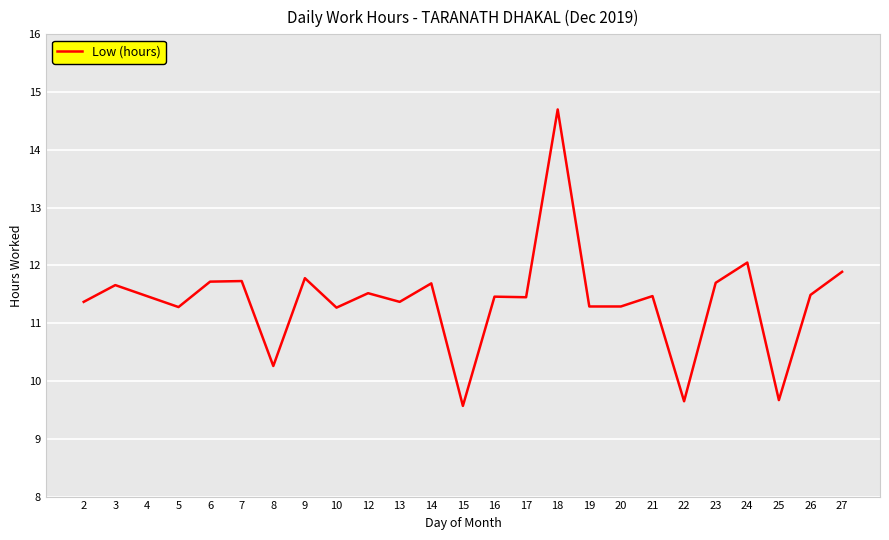

What is the difference between the values at 10 and 7?

0.5